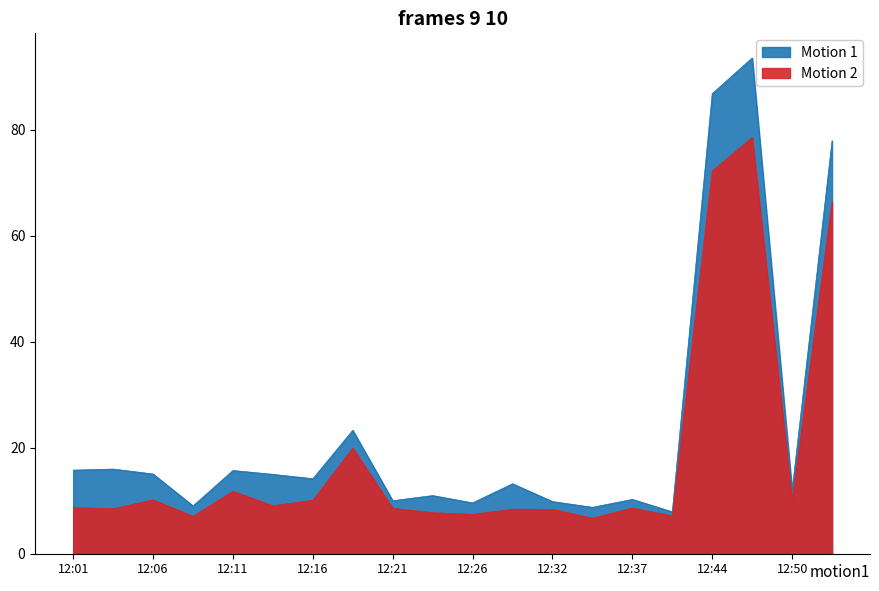

List the series in order of their peak value, highest first.

SDS_P1, SDS_P2